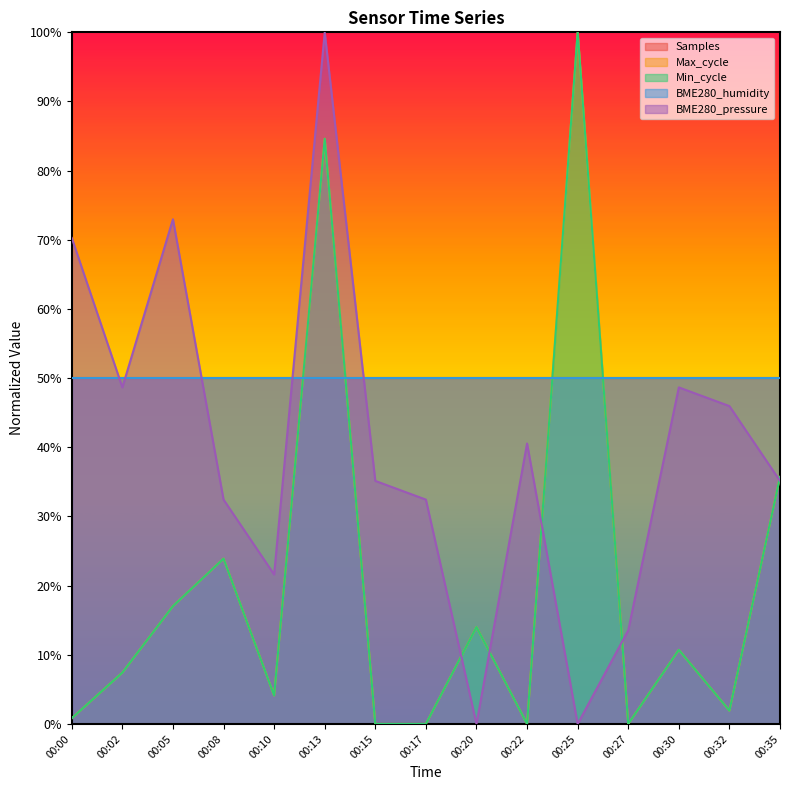

Does the chart display data point markers on the line(s)?

No